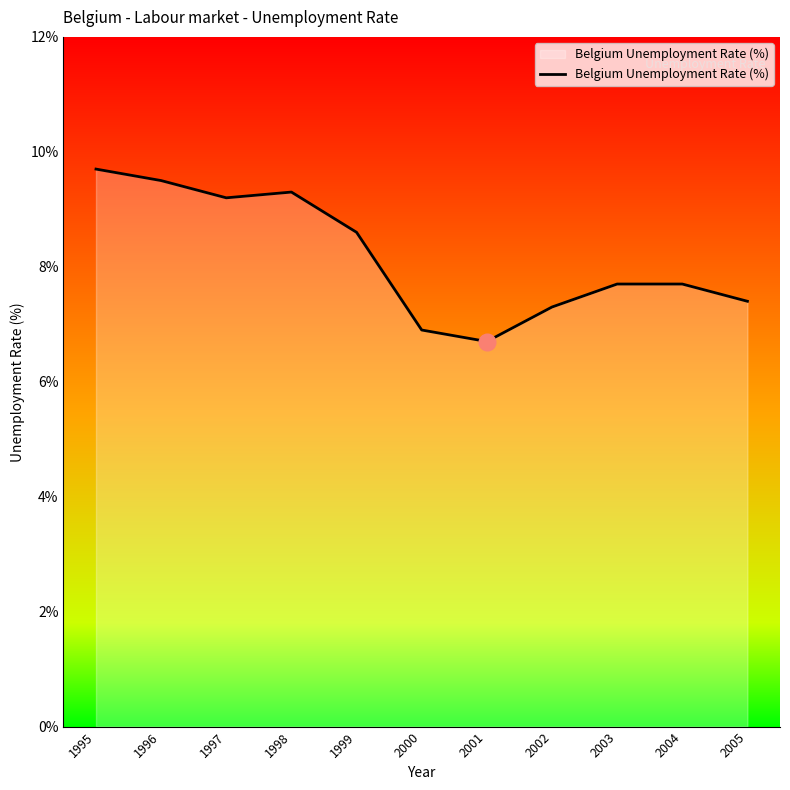

Where is the first local minimum?

1997